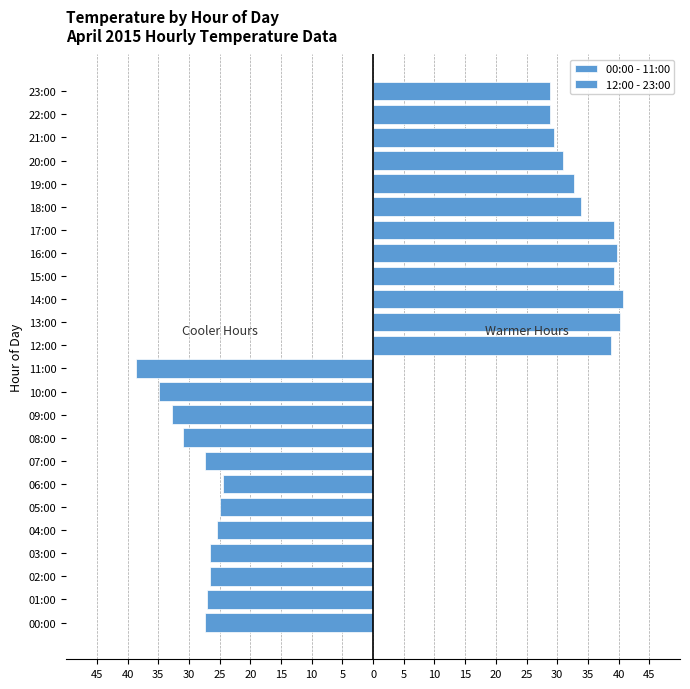

Are the bars grouped side by side (vs. stacked)?

Yes